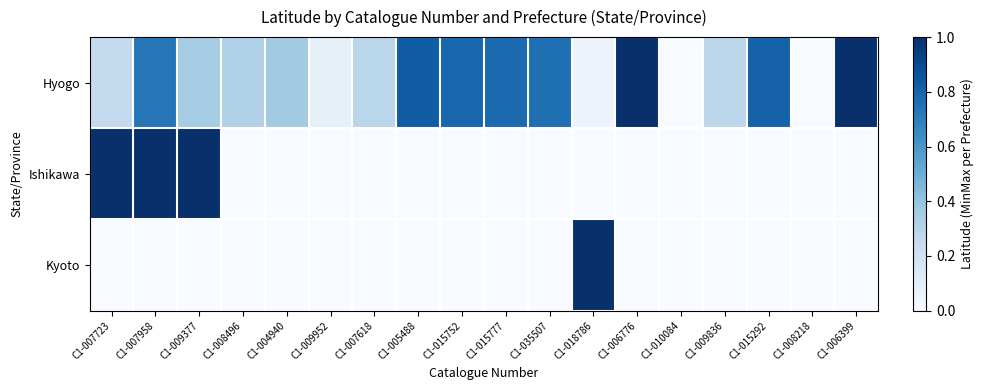

What is the total value across all series at C1-005488?

0.8